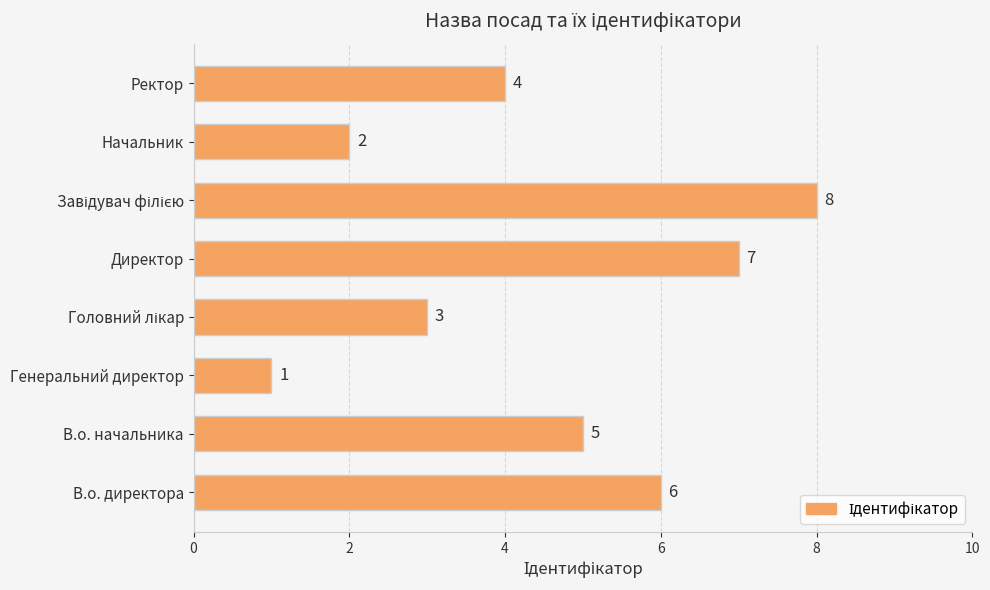

True or false: the data shows 2 at Начальник.

True